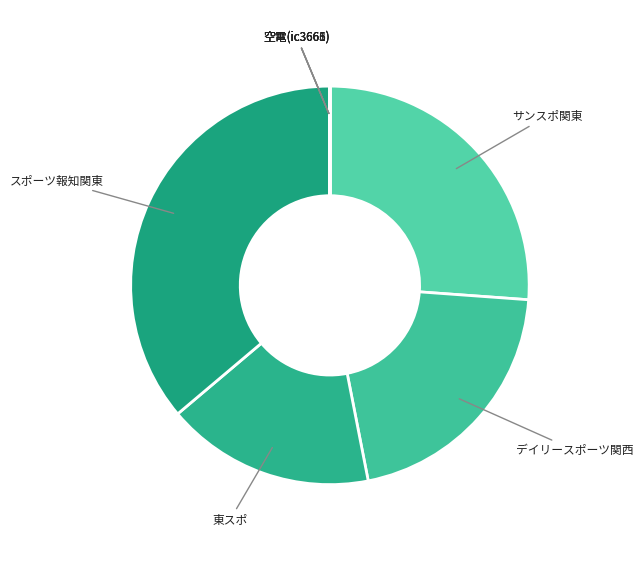

Is there a majority slice in this chart?

No